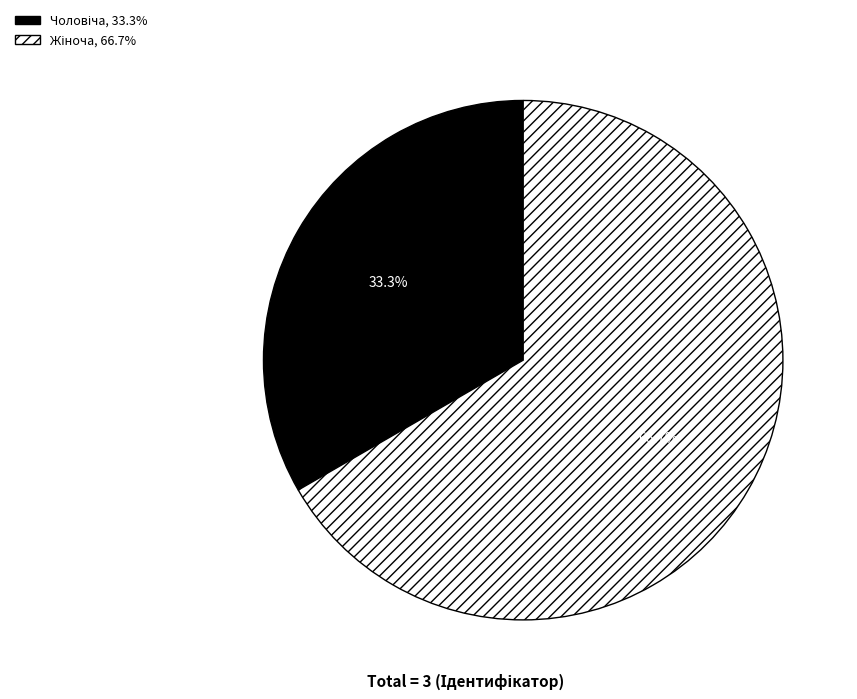

To the nearest percent, what is the difference between the largest and smallest slice percentages?

33%